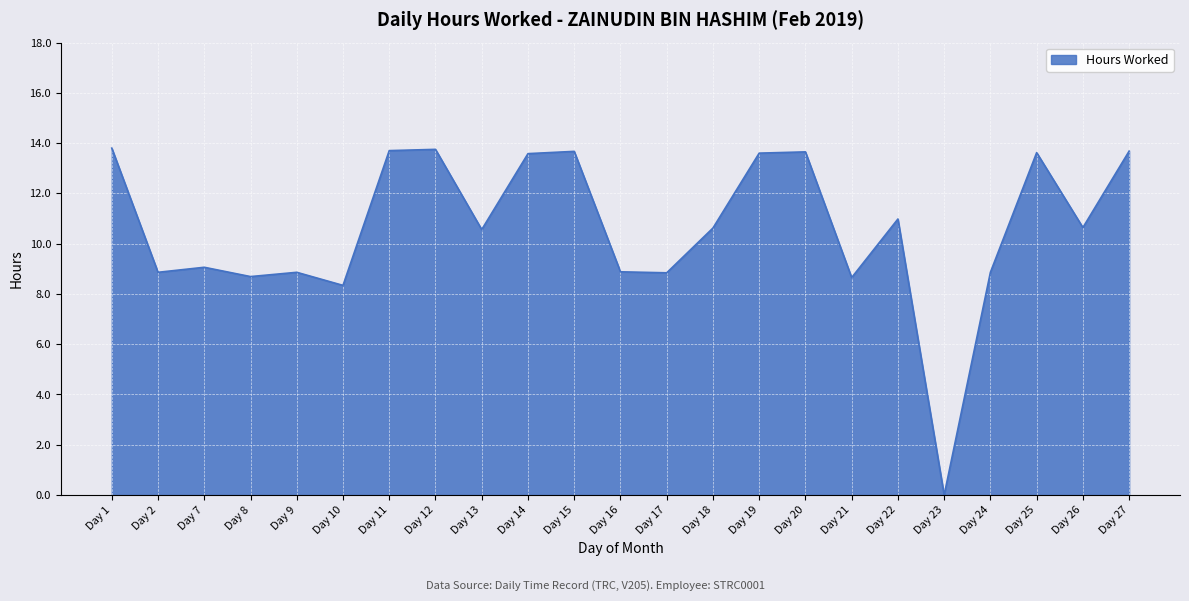

The value at Day 19 is 4.3. True or false?

False